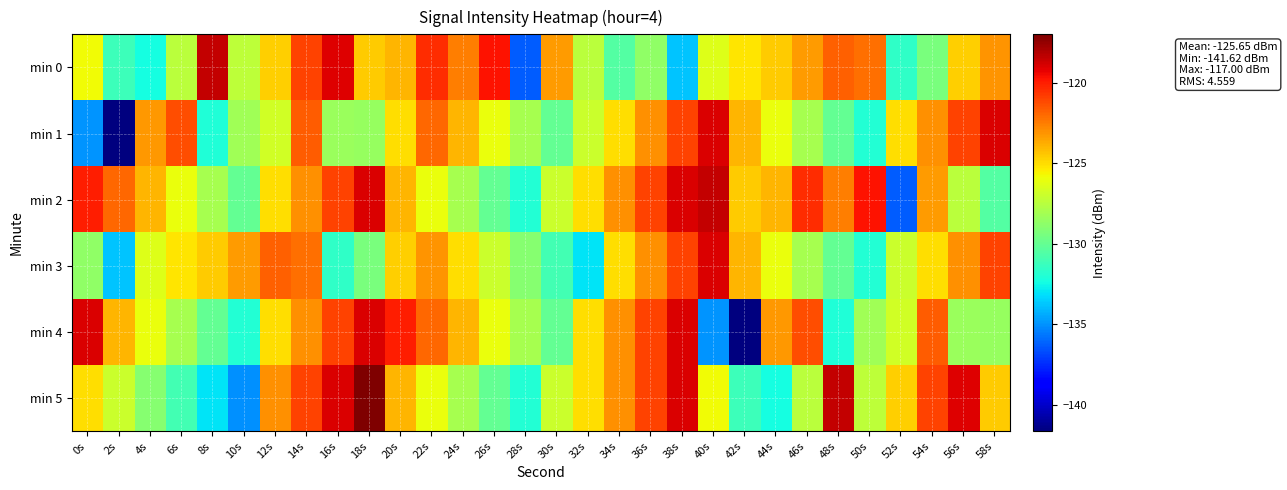

Which series has the largest range (max minus min)?

min 1